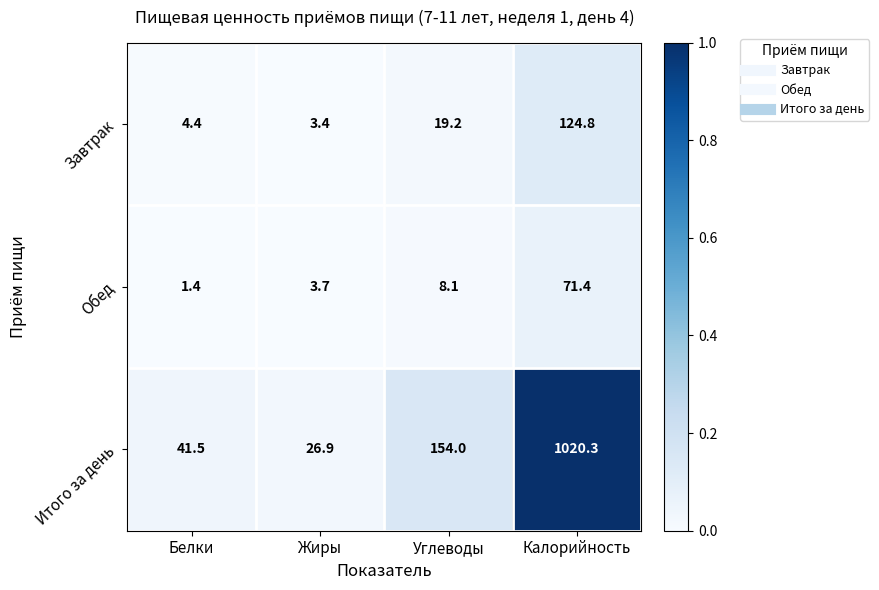

What is the sum of the Обед values at Жиры and Углеводы?

11.8